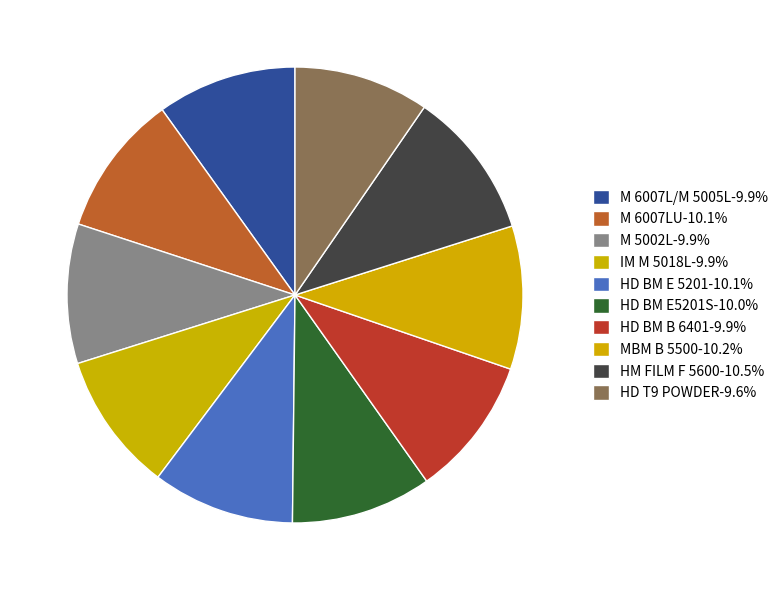

Count the number of slices in the pie.

10